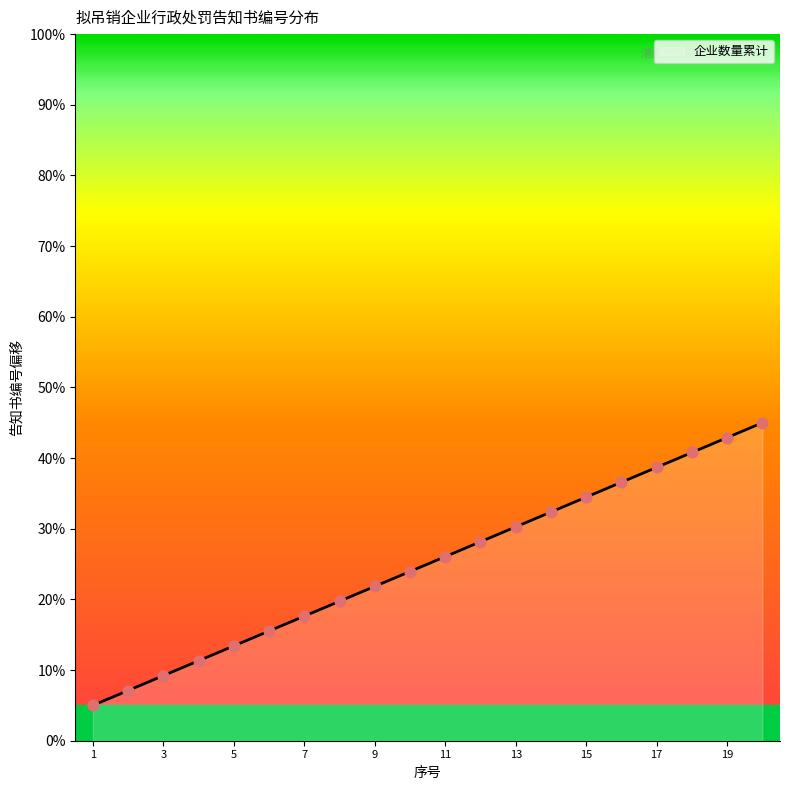

What is the difference between the maximum and minimum values?

40.0